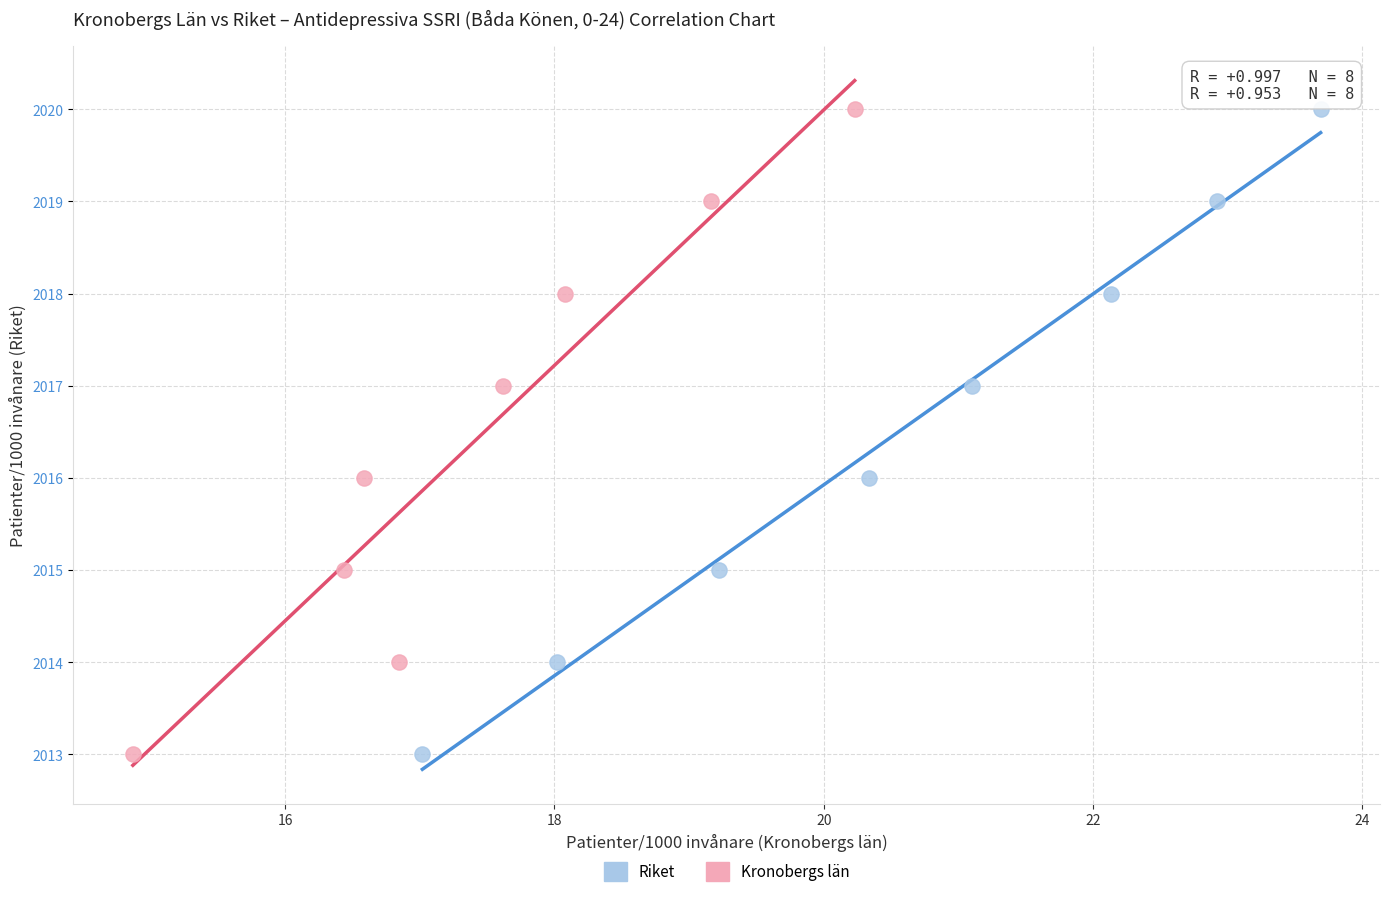

What are all the series names shown in the legend?

Riket, Kronobergs län